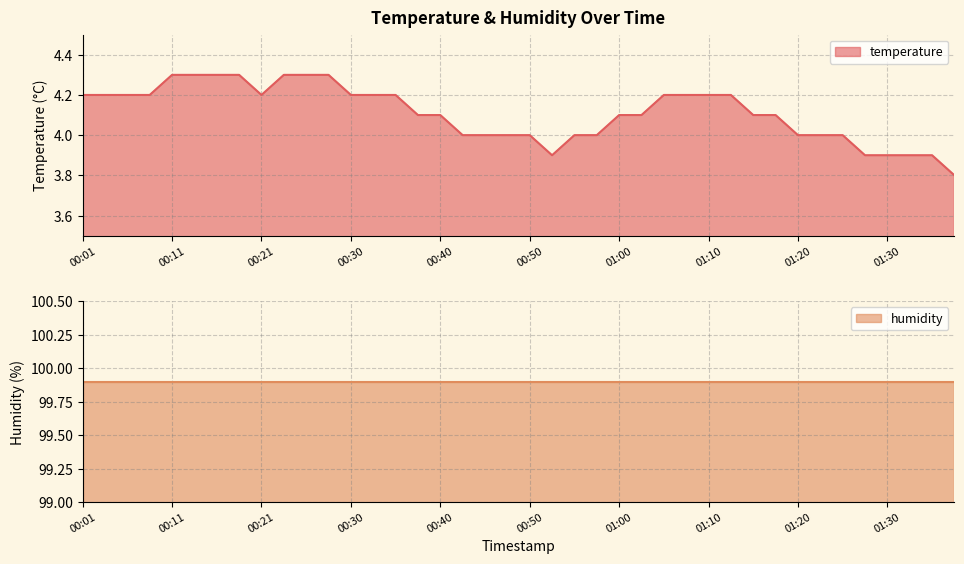

Reading left to right, what are all the values shown in this chart?

00:01=4.2	00:03=4.2	00:06=4.2	00:08=4.2	00:11=4.3	00:13=4.3	00:16=4.3	00:18=4.3	00:21=4.2	00:23=4.3	00:26=4.3	00:28=4.3	00:30=4.2	00:33=4.2	00:35=4.2	00:38=4.1	00:40=4.1	00:43=4.0	00:45=4.0	00:48=4.0	00:50=4.0	00:53=3.9	00:55=4.0	00:58=4.0	01:00=4.1	01:03=4.1	01:05=4.2	01:08=4.2	01:10=4.2	01:13=4.2	01:15=4.1	01:18=4.1	01:20=4.0	01:23=4.0	01:25=4.0	01:28=3.9	01:30=3.9	01:33=3.9	01:35=3.9	01:38=3.8